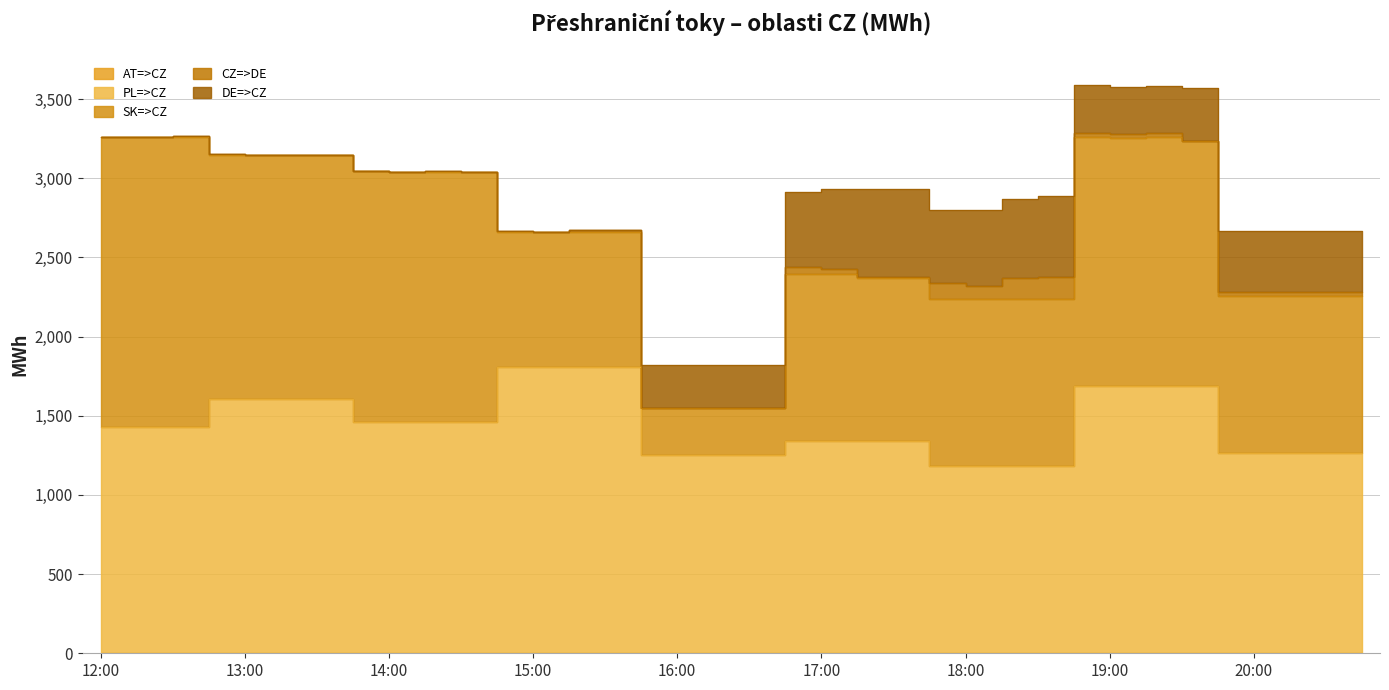

At how many categories does at least one series exceed 1034?

36